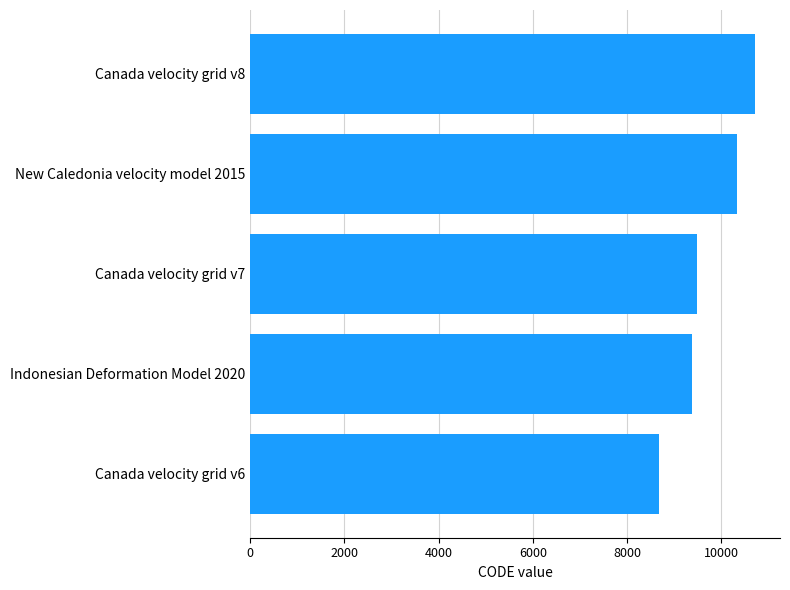

Reading top to bottom, extract all data points from this chart.

Canada velocity grid v8=10707	New Caledonia velocity model 2015=10323	Canada velocity grid v7=9483	Indonesian Deformation Model 2020=9375	Canada velocity grid v6=8676